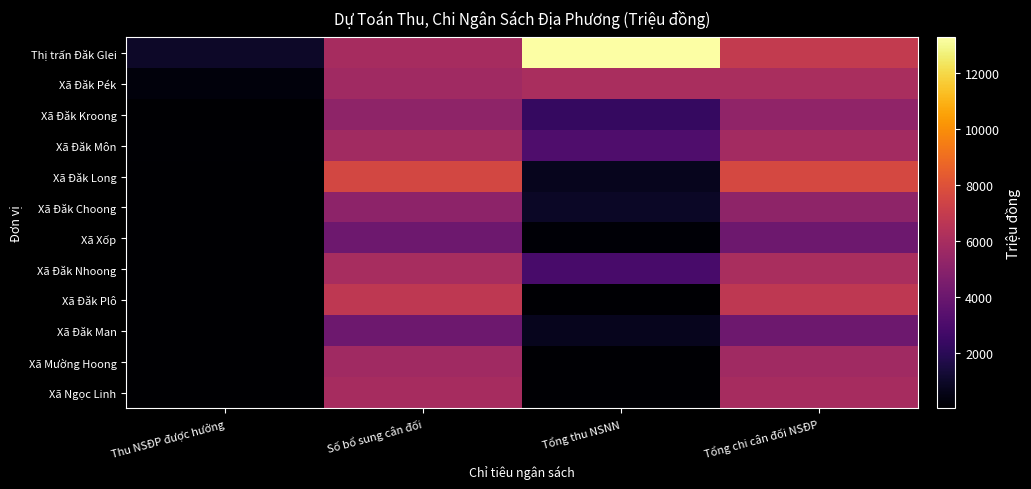

Rank the categories by Xã Đăk Kroong value from lowest to highest.

Thu NSĐP được hưởng, Tổng thu NSNN, Số bổ sung cân đối, Tổng chi cân đối NSĐP